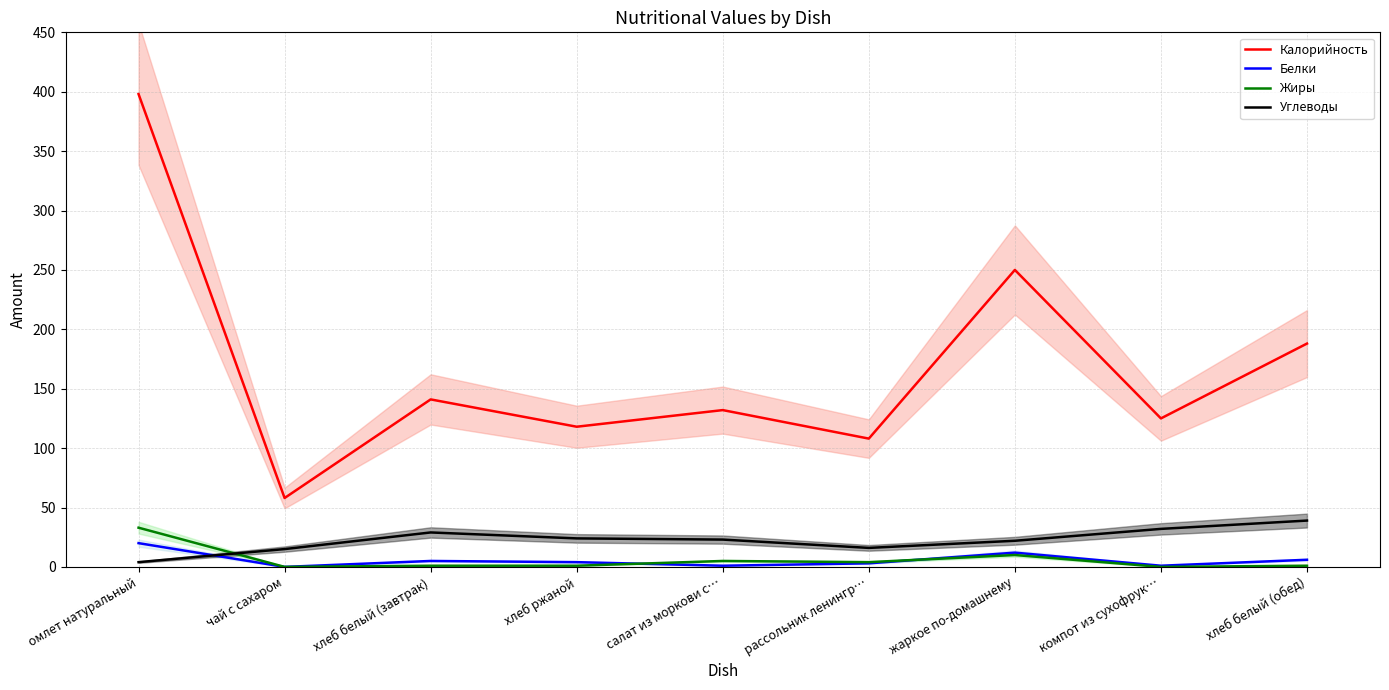

What position from the right is салат из моркови с…?

5